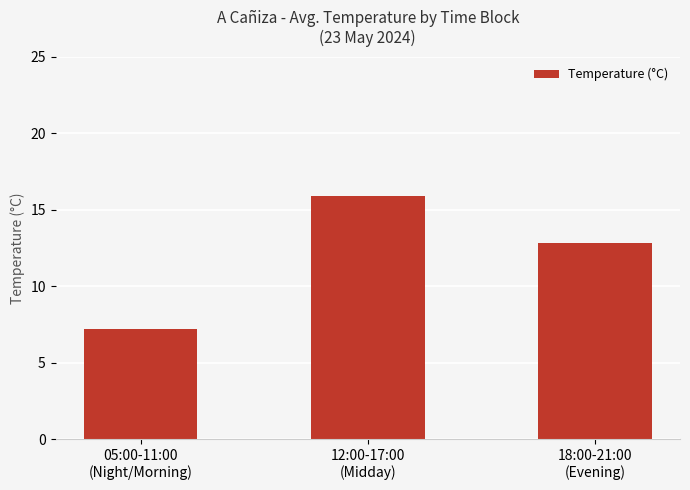

Which label corresponds to the smallest value in the chart?

05:00-11:00
(Night/Morning)